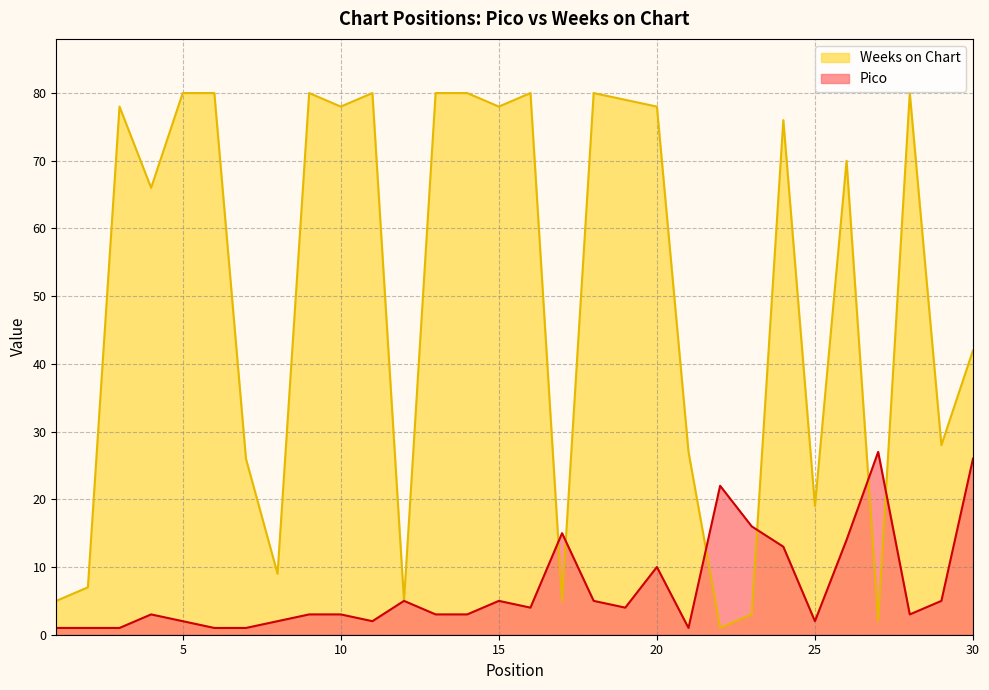

How many intersections are there between Weeks on Chart and Pico?

6